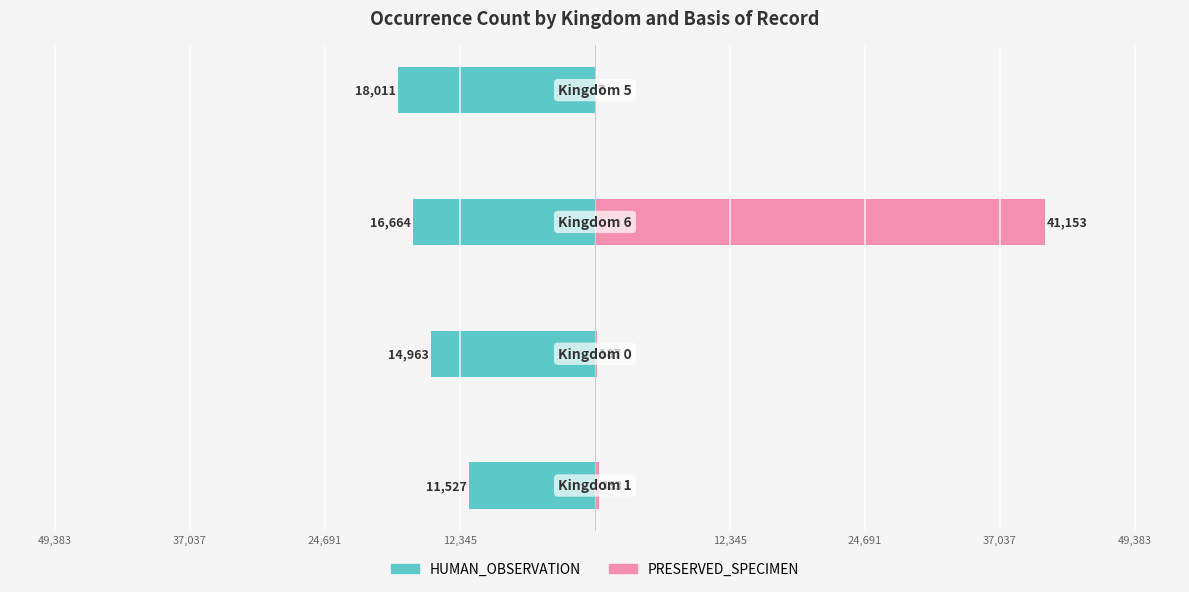

What is the sum of the HUMAN_OBSERVATION values at 24,691 and 49,383?

-32974